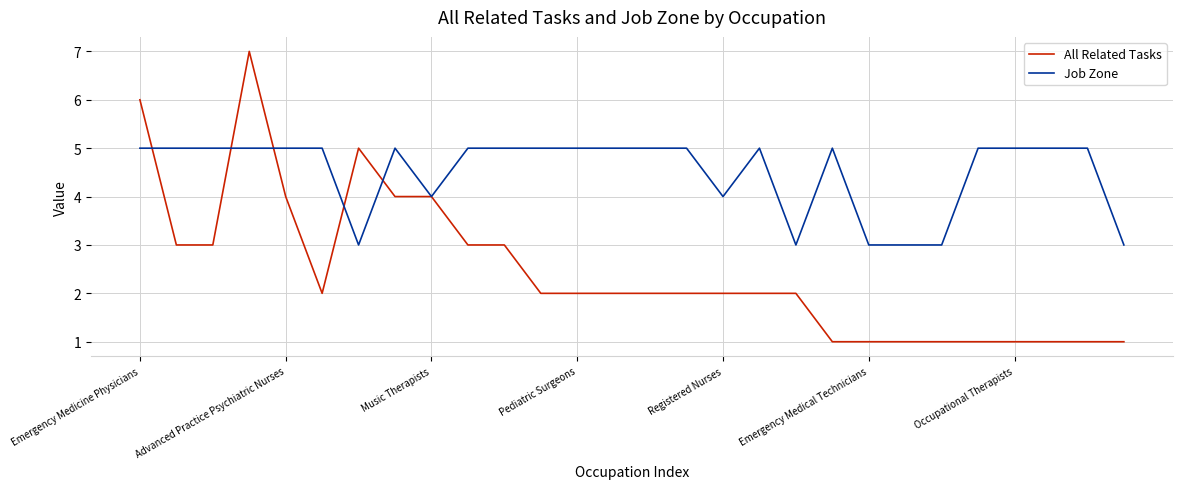

Rank the series by their maximum value, from highest to lowest.

All Related Tasks, Job Zone